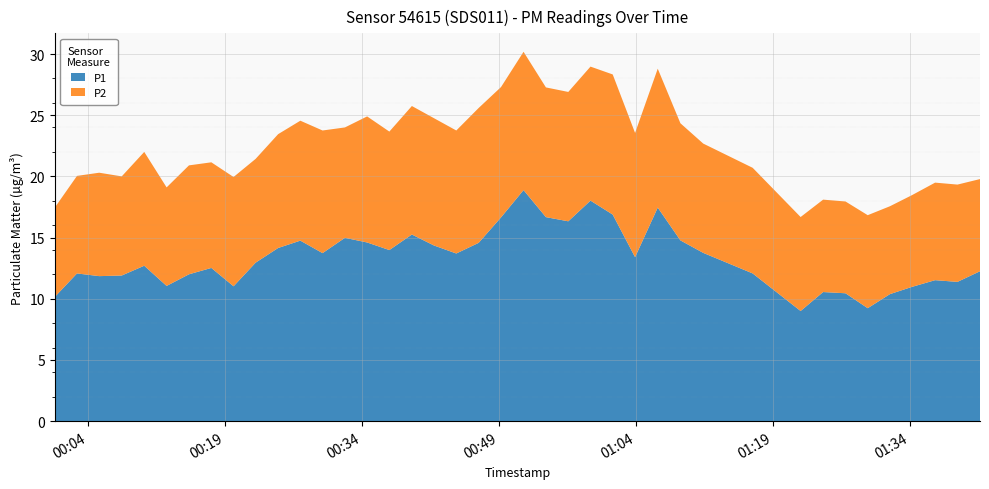

Reading right to left, what are all the values shown in this chart?

P1: 2023-09-18T01:41:42=12.2	2023-09-18T01:39:14=11.4	2023-09-18T01:36:47=11.5	2023-09-18T01:34:17=11.0	2023-09-18T01:31:50=10.4	2023-09-18T01:29:24=9.2	2023-09-18T01:26:58=10.4	2023-09-18T01:24:31=10.6	2023-09-18T01:22:03=9.0	2023-09-18T01:16:48=12.1	2023-09-18T01:11:23=13.8	2023-09-18T01:08:53=14.8	2023-09-18T01:06:24=17.4	2023-09-18T01:03:55=13.4	2023-09-18T01:01:28=16.9	2023-09-18T00:59:02=18.0	2023-09-18T00:56:36=16.3	2023-09-18T00:54:09=16.7	2023-09-18T00:51:42=18.9	2023-09-18T00:49:14=16.6	2023-09-18T00:46:47=14.6	2023-09-18T00:44:20=13.7	2023-09-18T00:41:54=14.3	2023-09-18T00:39:28=15.2	2023-09-18T00:37:00=14.0	2023-09-18T00:34:34=14.6	2023-09-18T00:32:08=15.0	2023-09-18T00:29:41=13.7	2023-09-18T00:27:15=14.8	2023-09-18T00:24:49=14.2	2023-09-18T00:22:21=12.9	2023-09-18T00:19:56=11.0	2023-09-18T00:17:30=12.5	2023-09-18T00:15:03=12.0	2023-09-18T00:12:36=11.1	2023-09-18T00:10:09=12.7	2023-09-18T00:07:41=11.9	2023-09-18T00:05:13=11.8	2023-09-18T00:02:47=12.1	2023-09-18T00:00:21=10.2
P2: 2023-09-18T01:41:42=7.5	2023-09-18T01:39:14=8.0	2023-09-18T01:36:47=8.0	2023-09-18T01:34:17=7.5	2023-09-18T01:31:50=7.2	2023-09-18T01:29:24=7.6	2023-09-18T01:26:58=7.5	2023-09-18T01:24:31=7.5	2023-09-18T01:22:03=7.7	2023-09-18T01:16:48=8.6	2023-09-18T01:11:23=8.9	2023-09-18T01:08:53=9.6	2023-09-18T01:06:24=11.3	2023-09-18T01:03:55=10.2	2023-09-18T01:01:28=11.4	2023-09-18T00:59:02=10.9	2023-09-18T00:56:36=10.6	2023-09-18T00:54:09=10.6	2023-09-18T00:51:42=11.3	2023-09-18T00:49:14=10.7	2023-09-18T00:46:47=11.0	2023-09-18T00:44:20=10.1	2023-09-18T00:41:54=10.4	2023-09-18T00:39:28=10.5	2023-09-18T00:37:00=9.7	2023-09-18T00:34:34=10.3	2023-09-18T00:32:08=9.0	2023-09-18T00:29:41=10.0	2023-09-18T00:27:15=9.8	2023-09-18T00:24:49=9.3	2023-09-18T00:22:21=8.5	2023-09-18T00:19:56=8.9	2023-09-18T00:17:30=8.6	2023-09-18T00:15:03=8.9	2023-09-18T00:12:36=8.1	2023-09-18T00:10:09=9.3	2023-09-18T00:07:41=8.1	2023-09-18T00:05:13=8.4	2023-09-18T00:02:47=8.0	2023-09-18T00:00:21=7.3